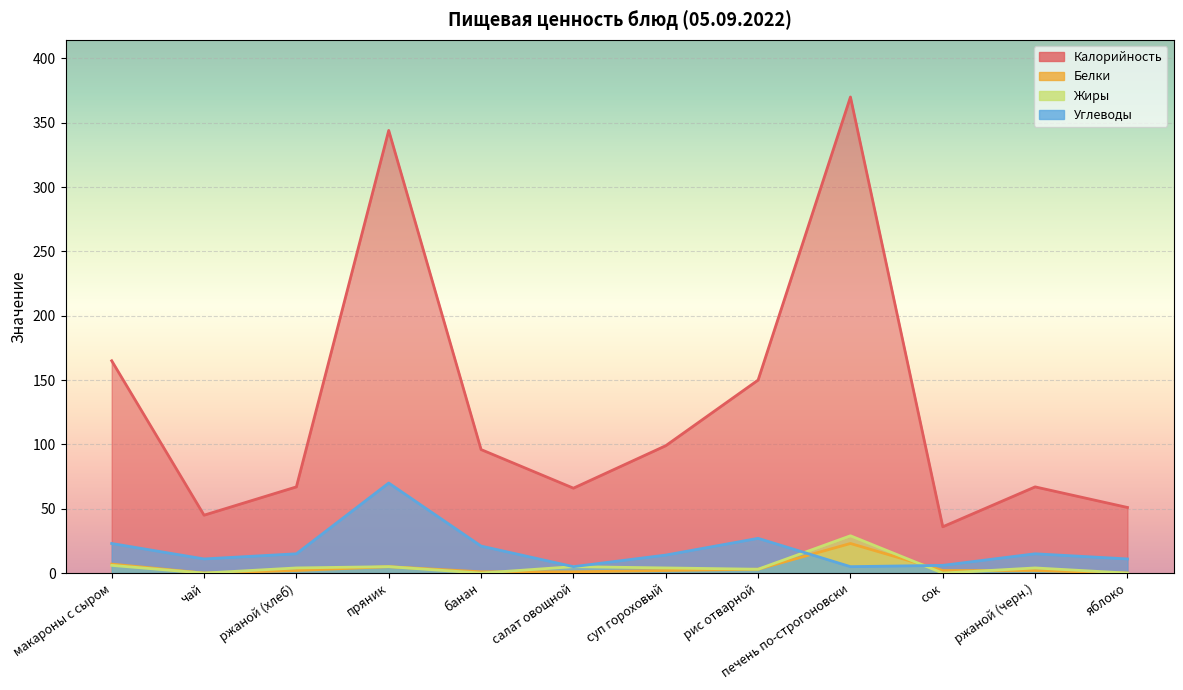

Which series has the largest total across all categories?

Калорийность